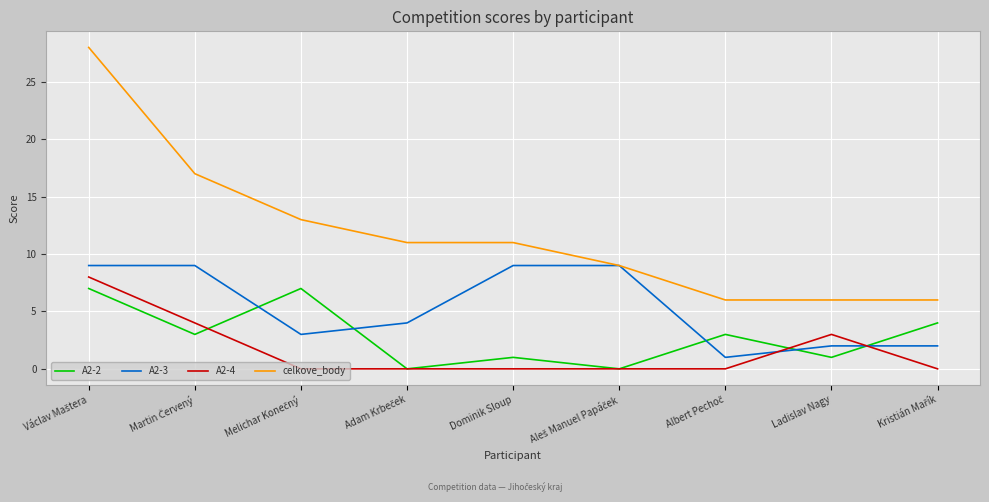

True or false: A2-4 and celkove_body cross at least once.

False